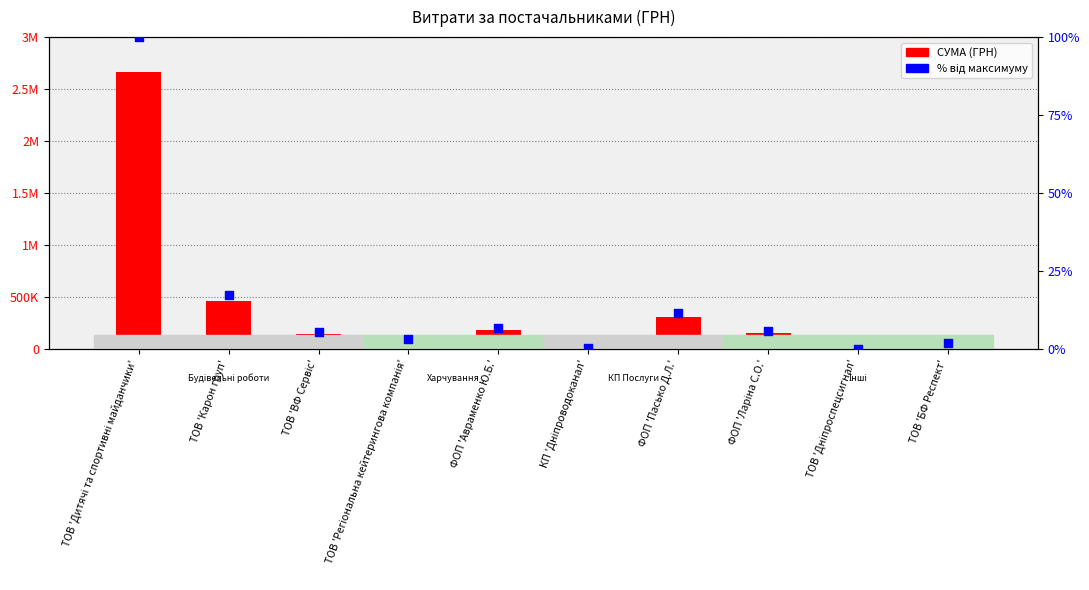

Which series contains the highest Y value?

СУМА (ГРН)